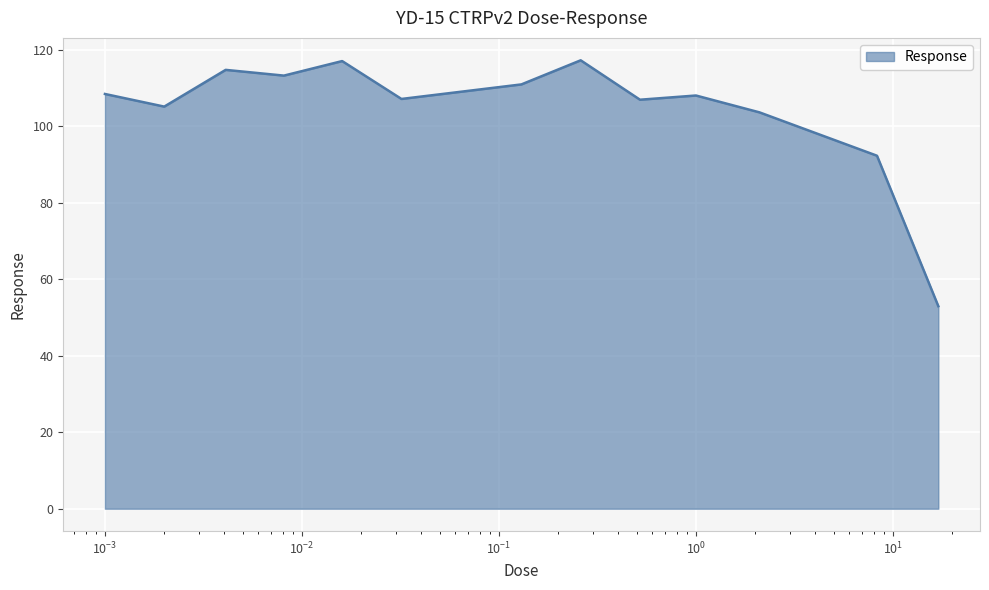

True or false: the data has more than 2 interior local peaks.

True